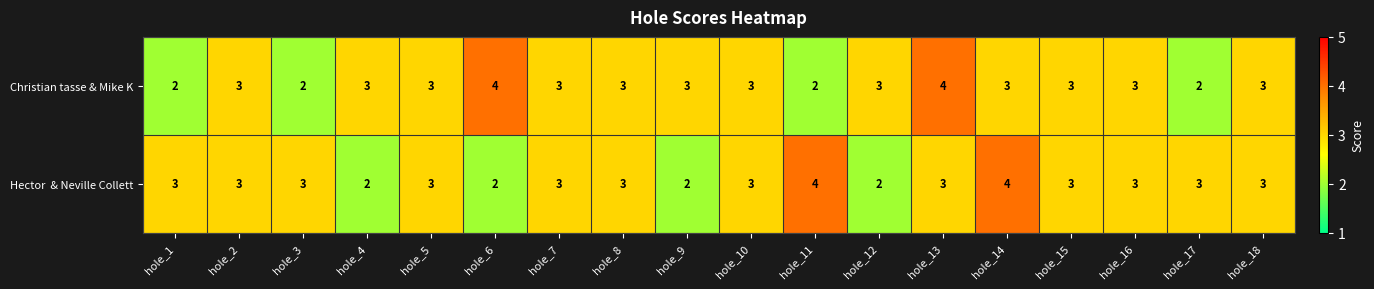

What is the total value across all series at hole_2?

6